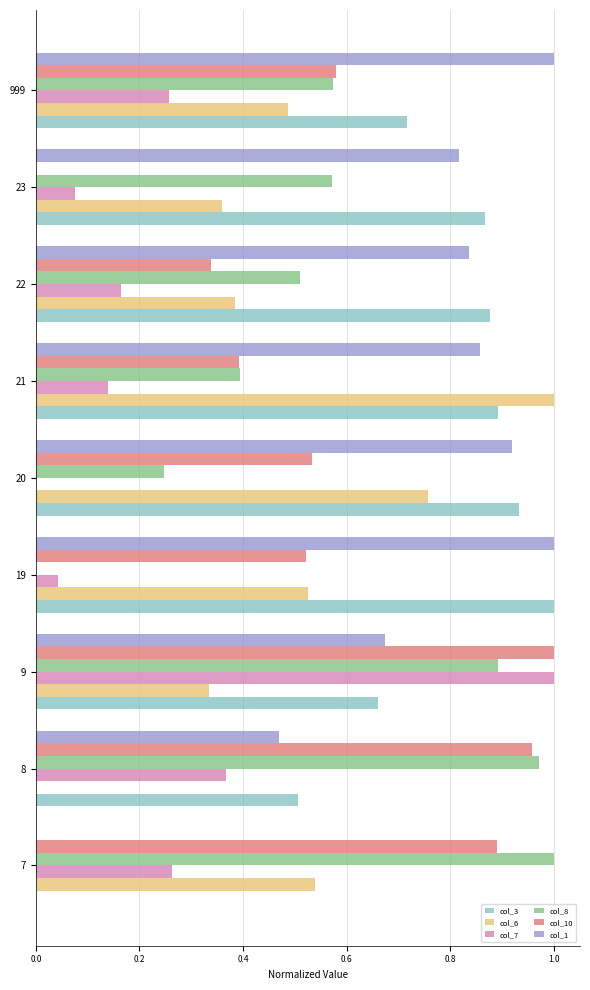

The col_3 series shows 0.7 at 19. True or false?

False